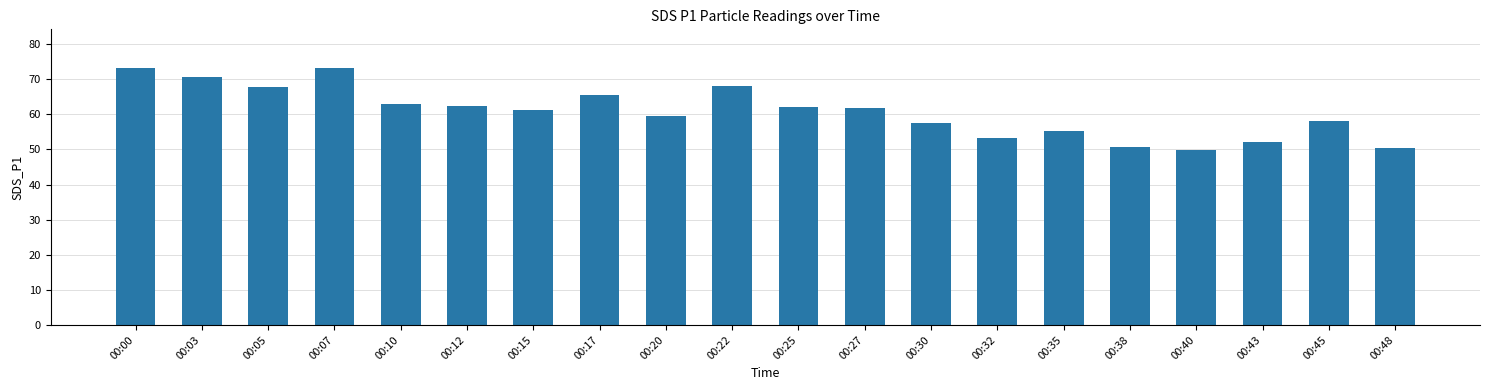

Which label corresponds to the smallest value in the chart?

00:40